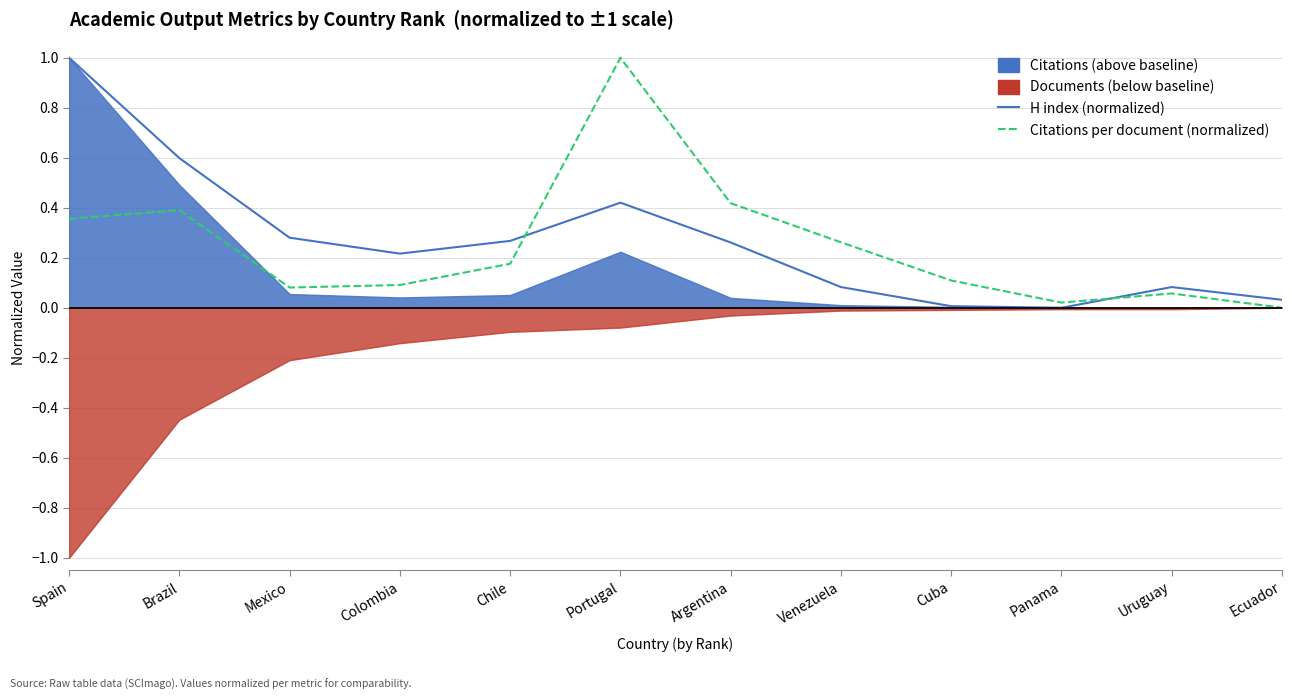

Reading right to left, transcribe all the data shown in this chart.

H index (normalized): 0.0	0.1	0.0	0.0	0.1	0.3	0.4	0.3	0.2	0.3	0.6	1.0
Citations per document (normalized): 0.0	0.1	0.0	0.1	0.3	0.4	1.0	0.2	0.1	0.1	0.4	0.4